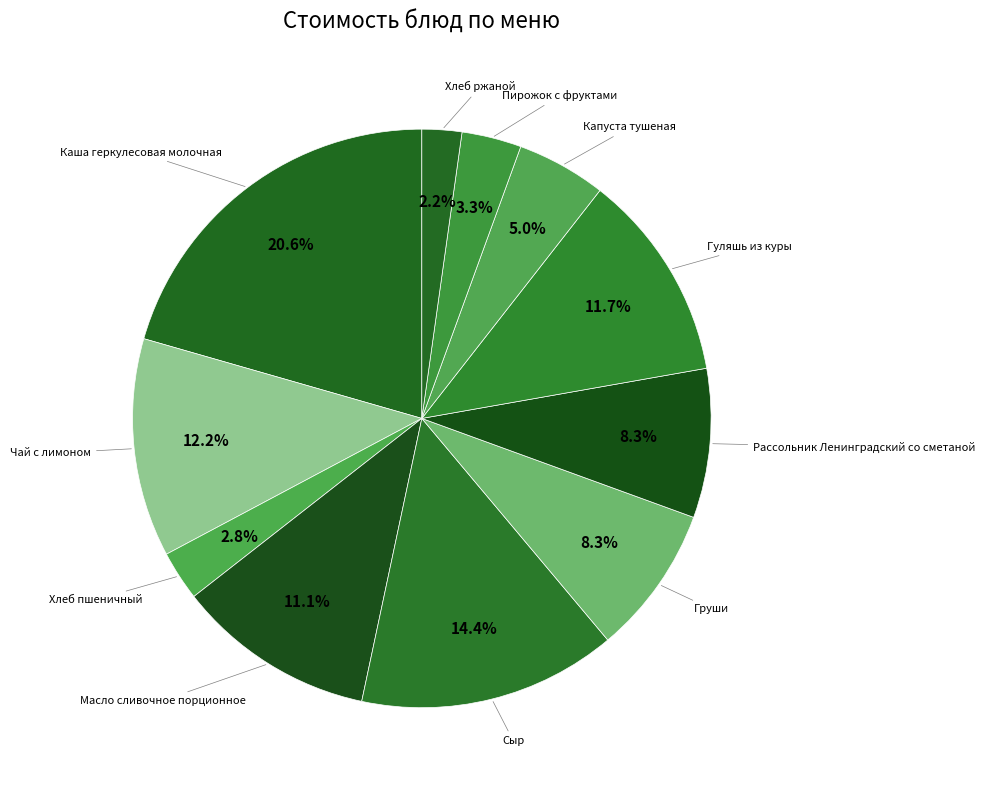

Is there a majority slice in this chart?

No